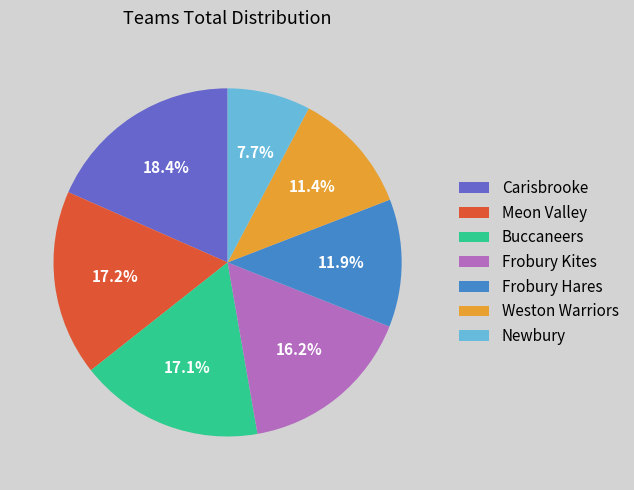

Is it true that Weston Warriors is 11% of the pie?

True